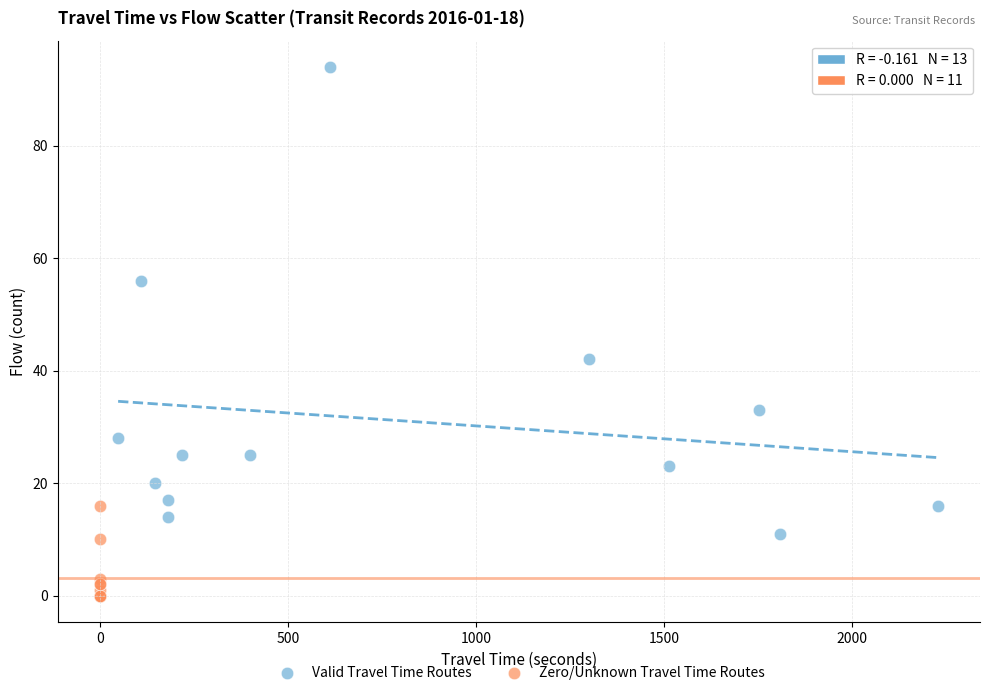

Which series has the largest Y range (max minus min)?

Valid Travel Time Routes